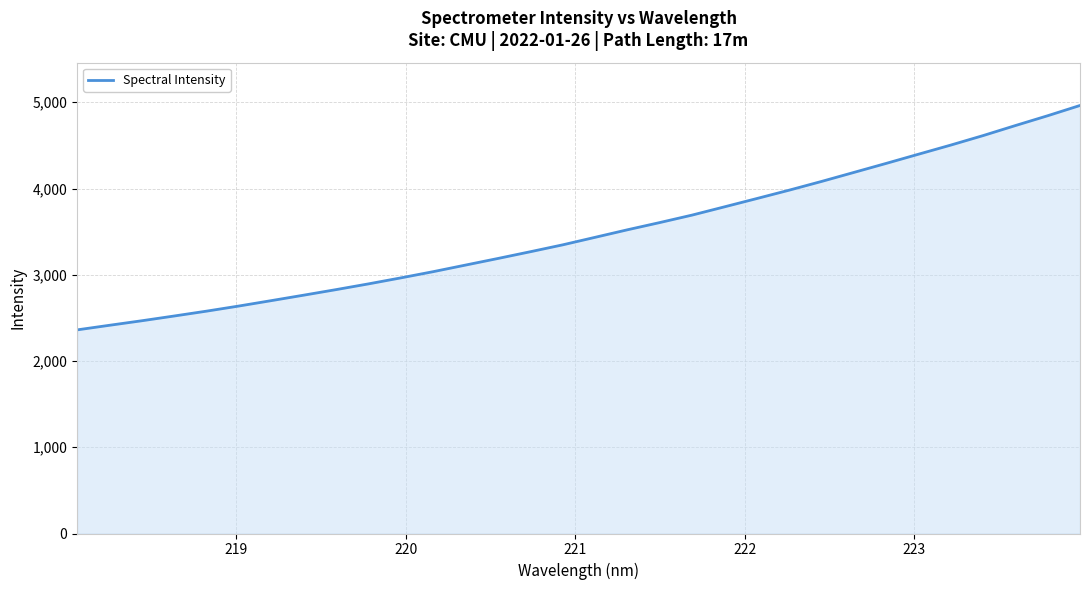

Count the number of categories in the chart.

32